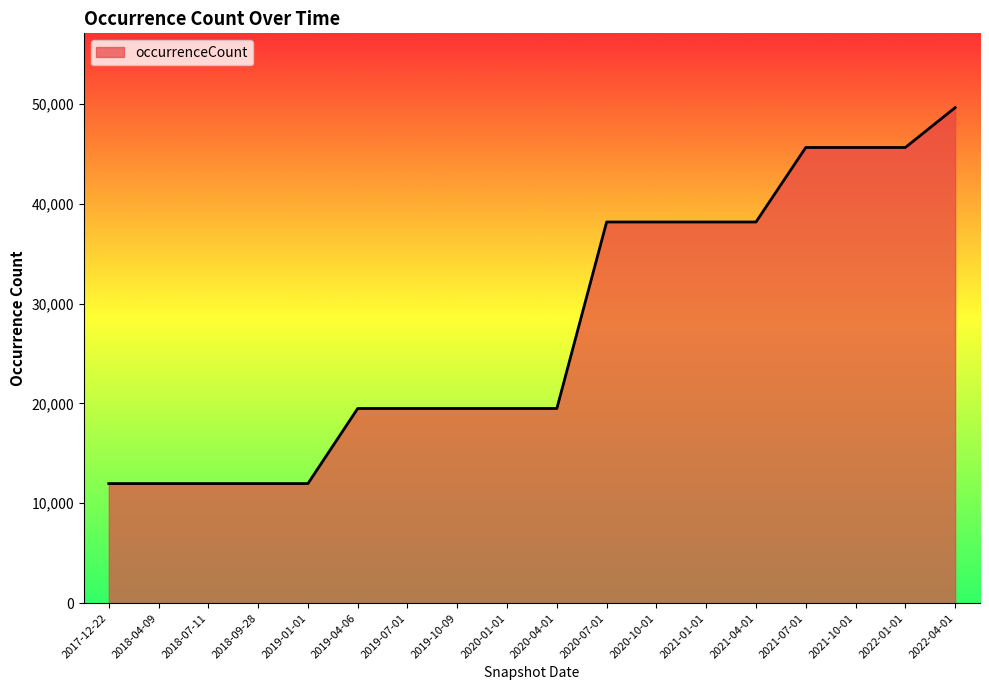

The value at 2019-01-01 is 3279. True or false?

False